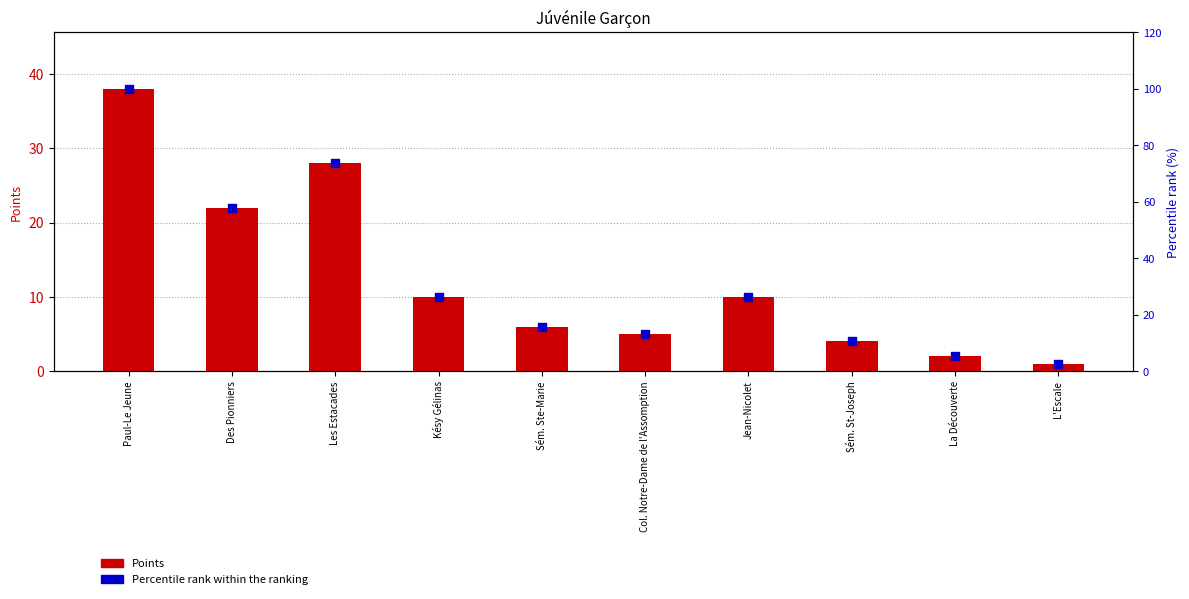

Which series contains the lowest Y value?

Points